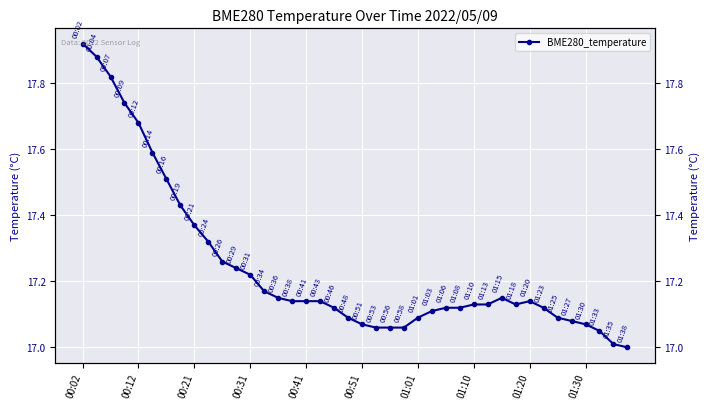

True or false: the data shows 29.7 at 23.

False